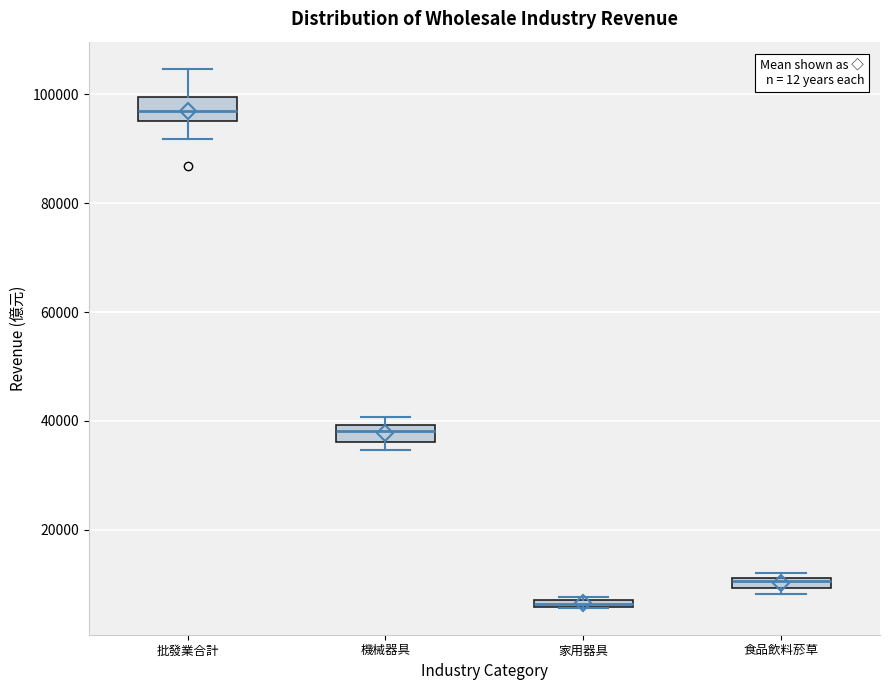

Which box has the lowest median line?

家用器具